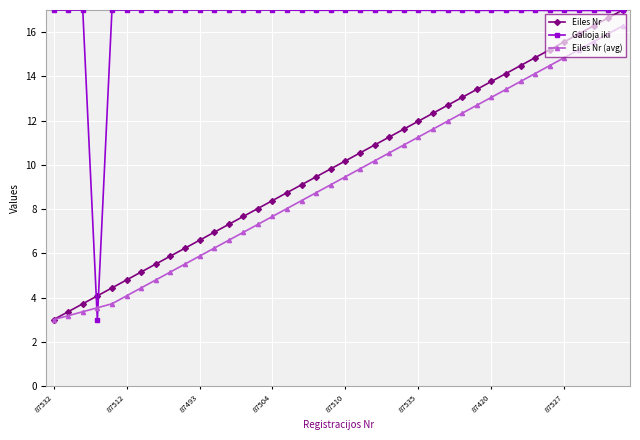

How many distinct data groups are displayed?

3